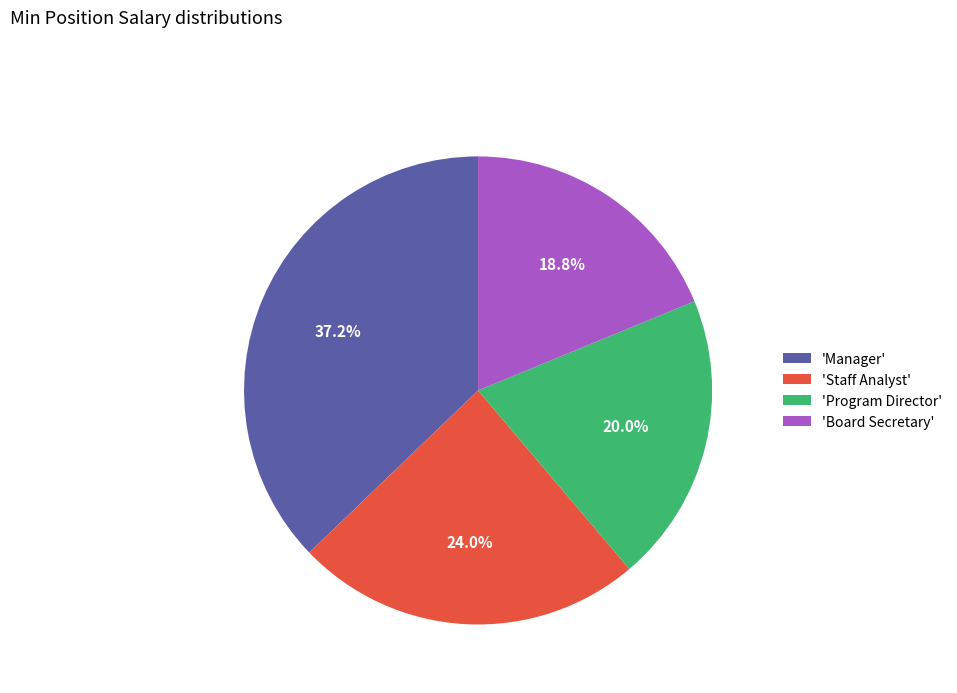

What is the smallest slice in the pie chart?

'Board Secretary'